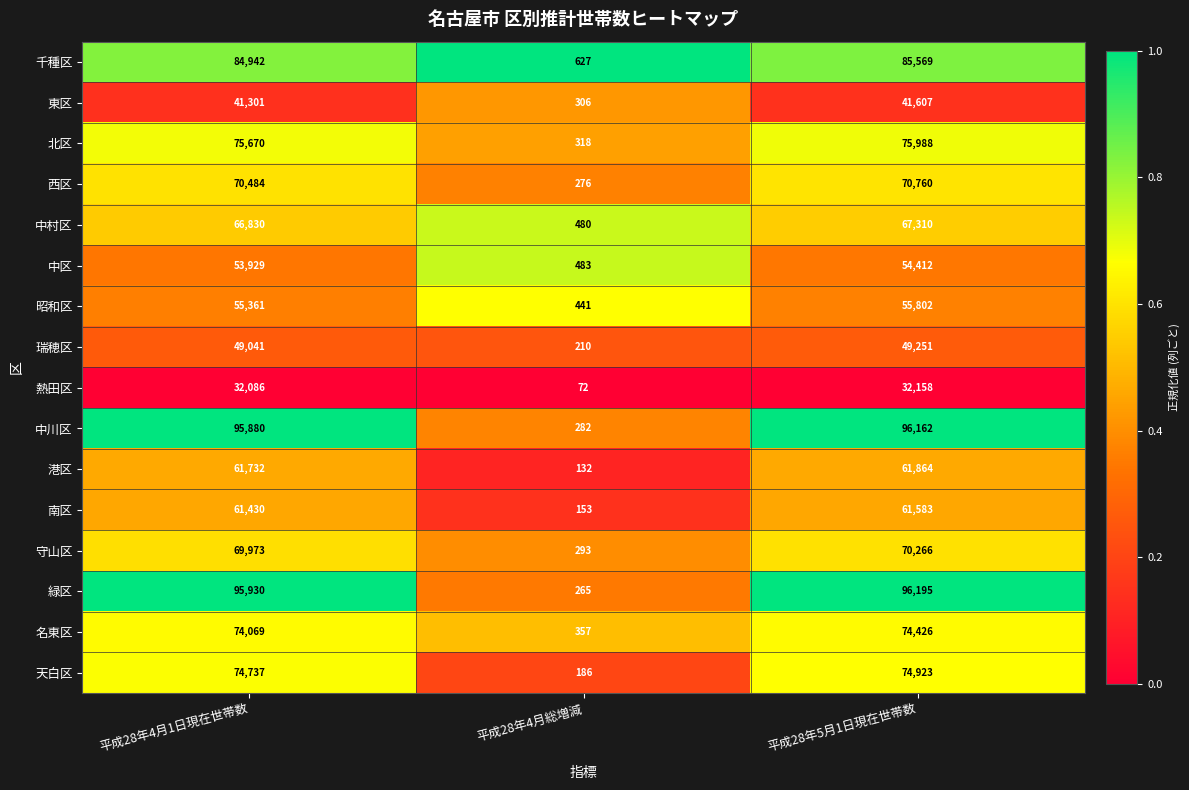

What is the average value of the 昭和区 series?

37201